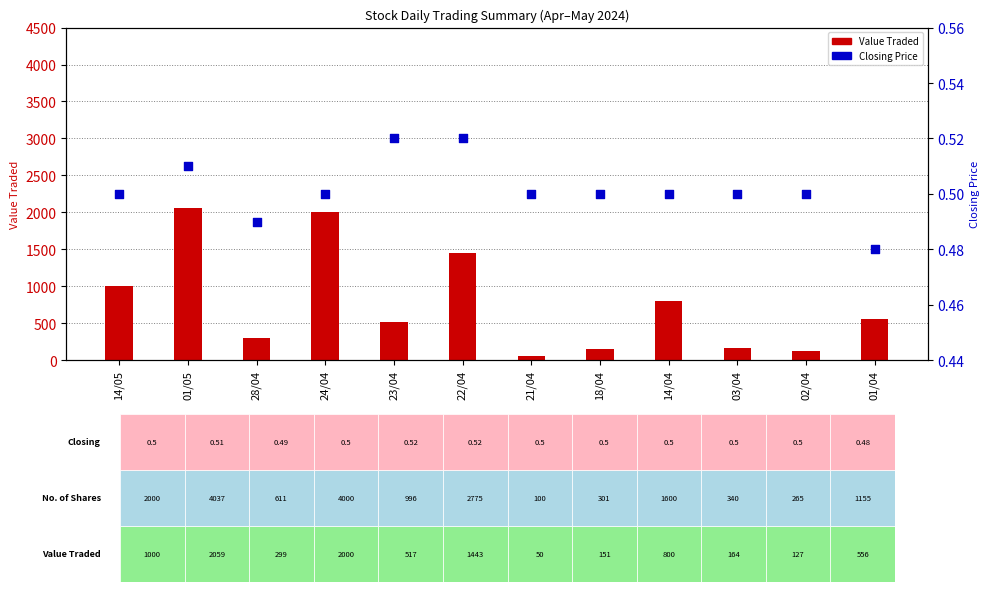

Which series contains the highest Y value?

Value Traded